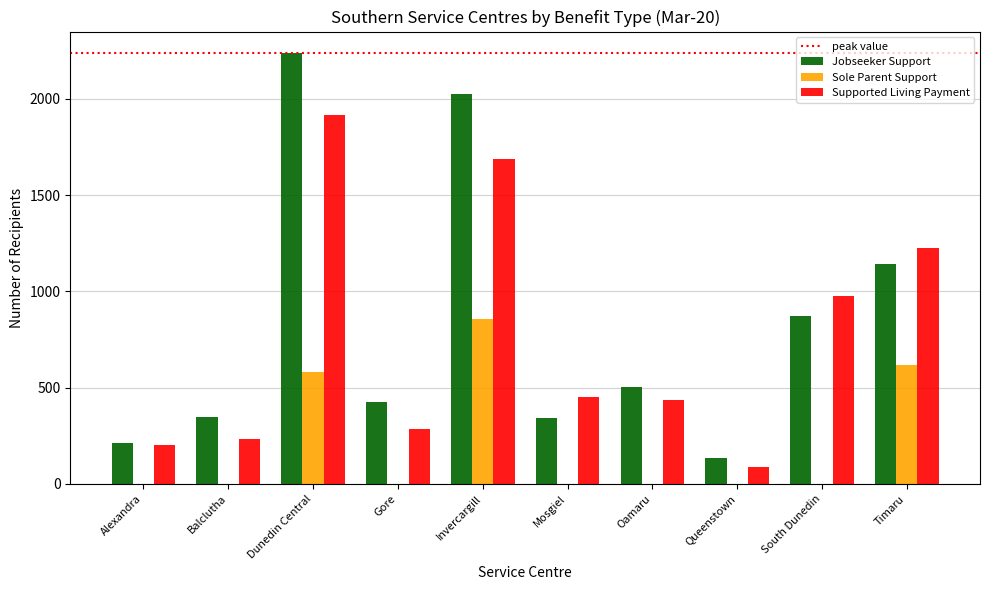

What is the value of the Supported Living Payment bar at the 8th from the left?

90